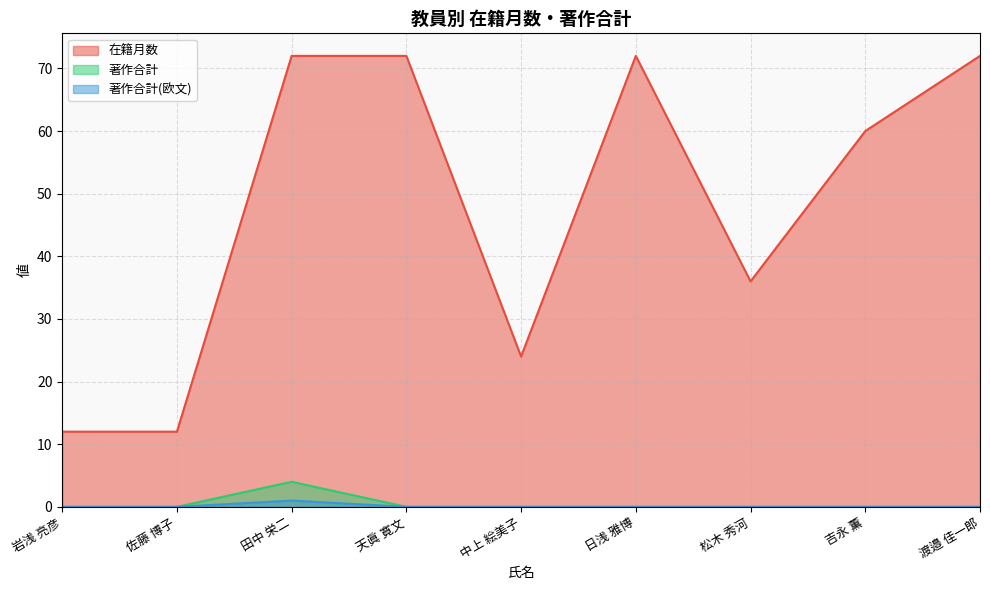

Reading left to right, list all the values displayed in this chart.

在籍月数: 12	12	72	72	24	72	36	60	72
著作合計: 0	0	4	0	0	0	0	0	0
著作合計(欧文): 0	0	1	0	0	0	0	0	0